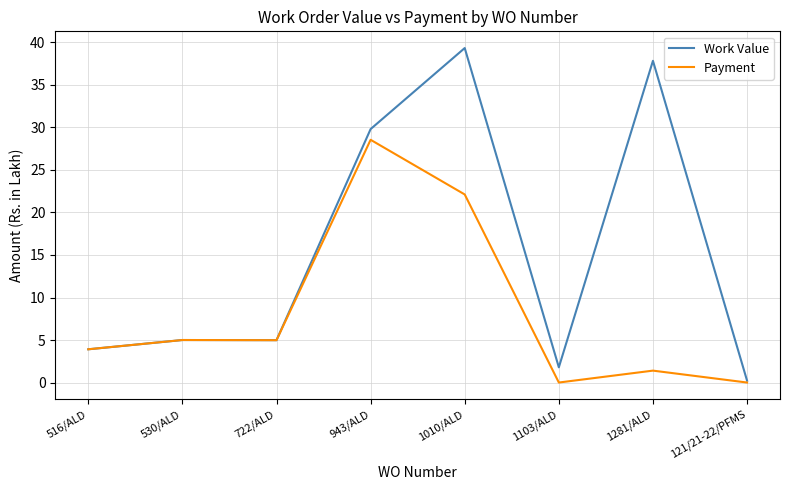

Reading left to right, list all the values displayed in this chart.

Work Value: 3.9	5.0	5.0	29.8	39.3	1.8	37.8	0.2
Payment: 3.9	5.0	5.0	28.6	22.1	0.0	1.4	0.0